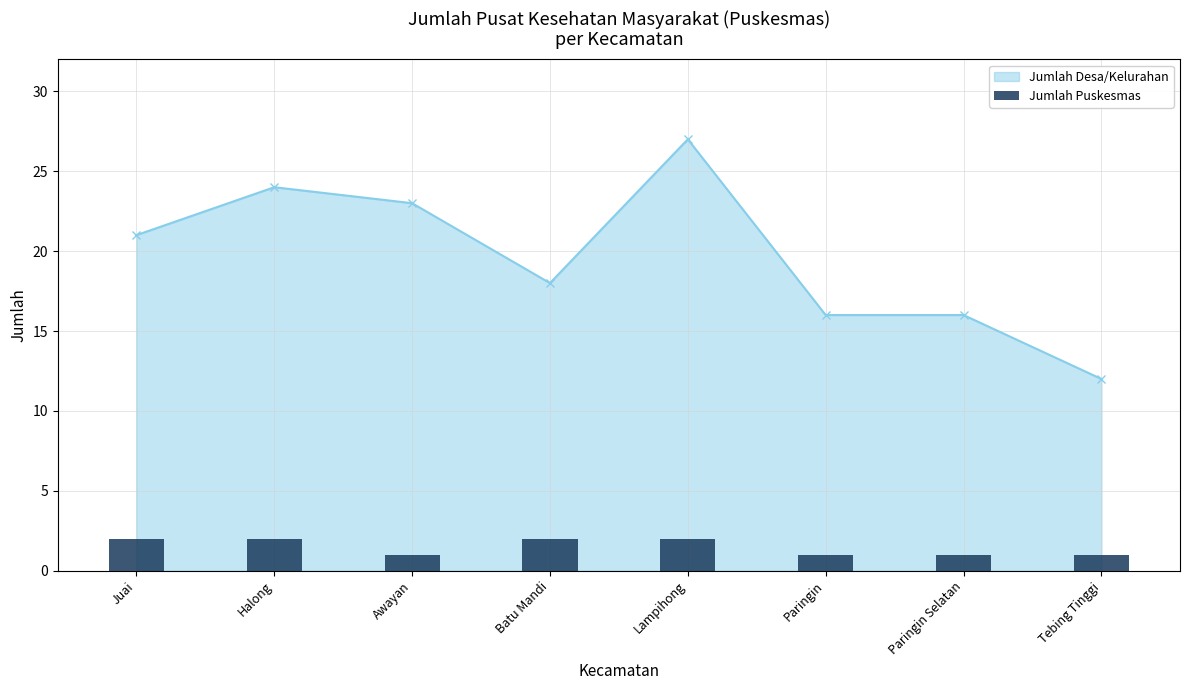

What is the lowest value of the Jumlah Desa/Kelurahan series?

12